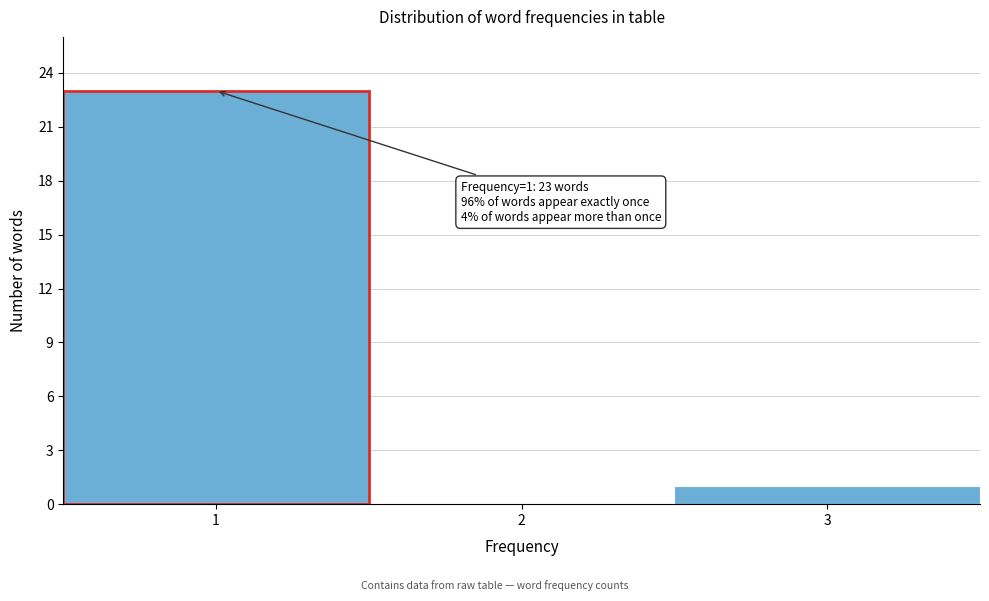

Which range on the x-axis has the tallest bar?

0.5 to 1.5